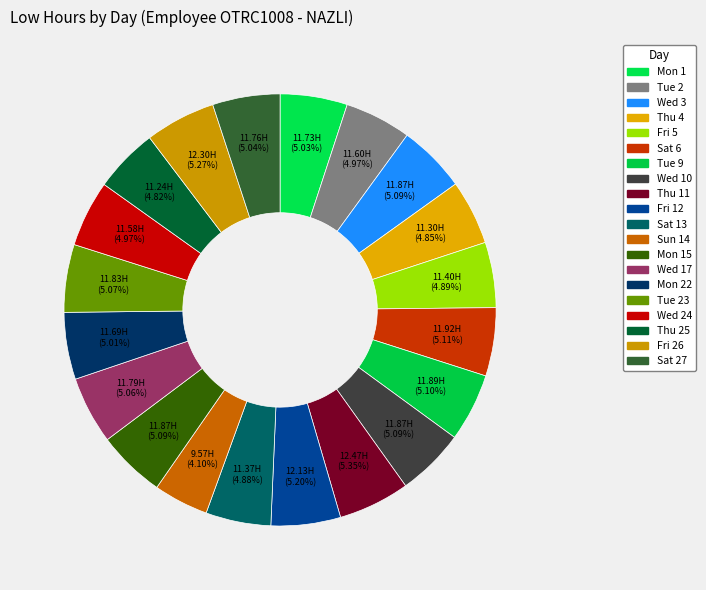

To the nearest percent, what is the difference between the largest and smallest slice percentages?

1%